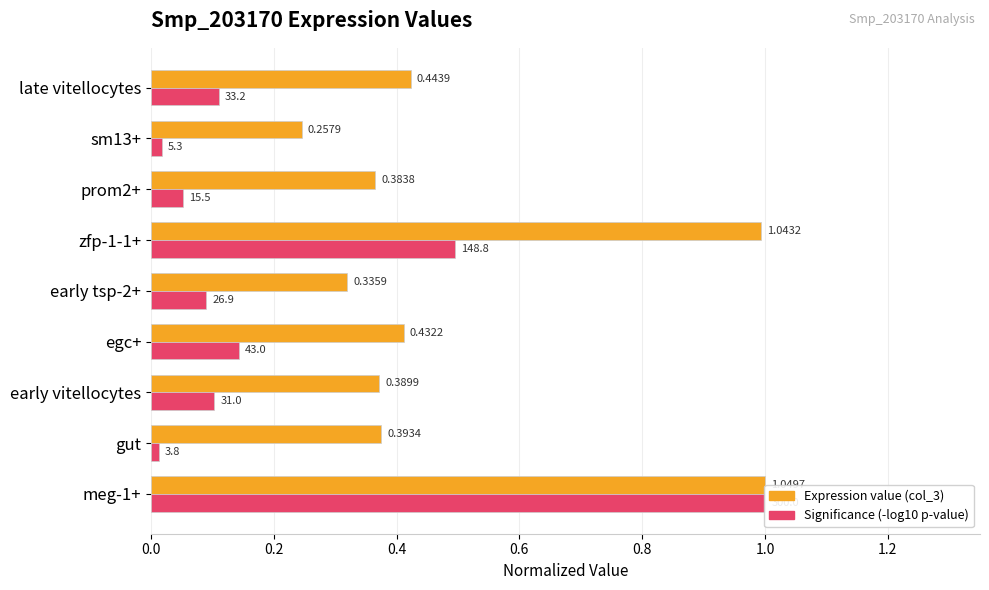

What position from the right is egc+?

6